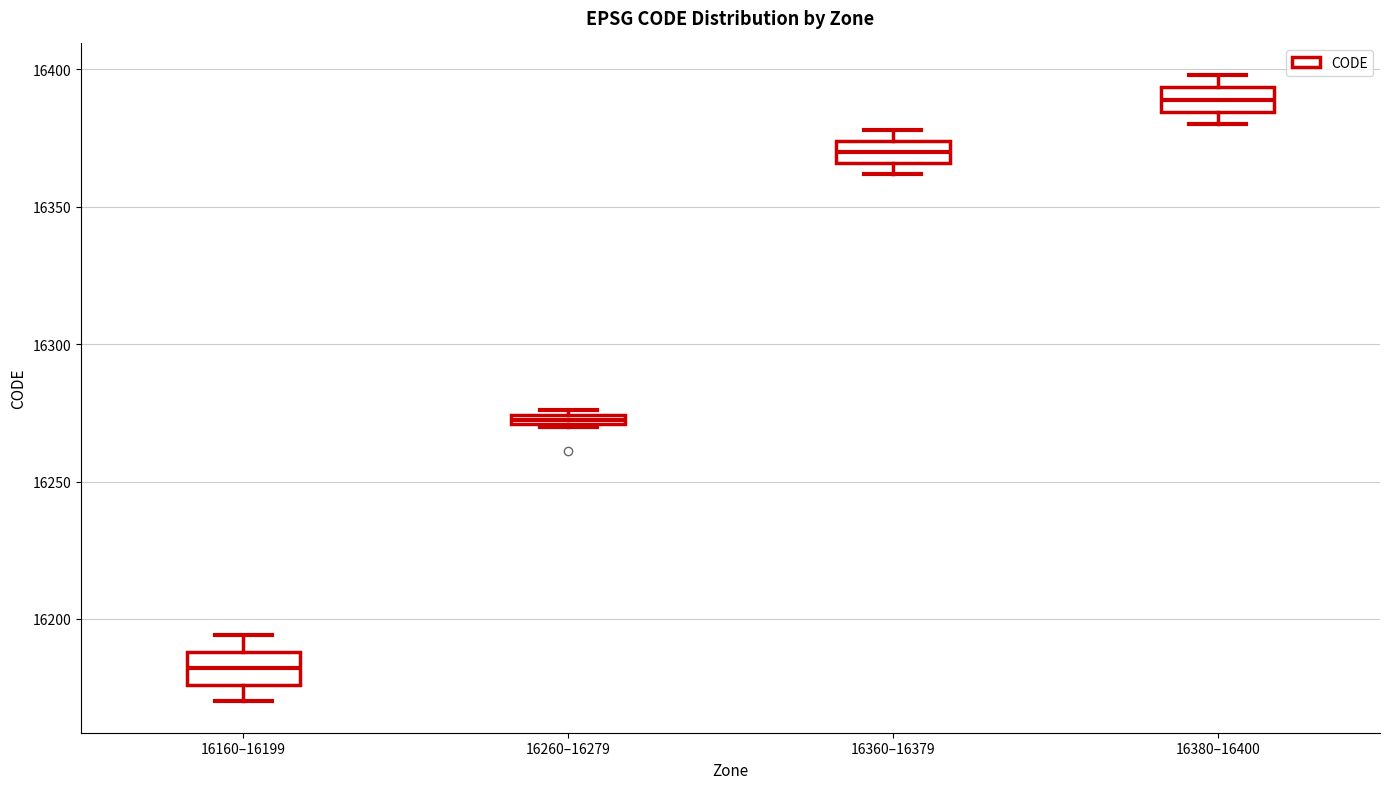

Where does the median line of the box for 16380–16400 sit on the y-axis? The values are not printed on the chart, so give them approximately, as read against the axis.

16390